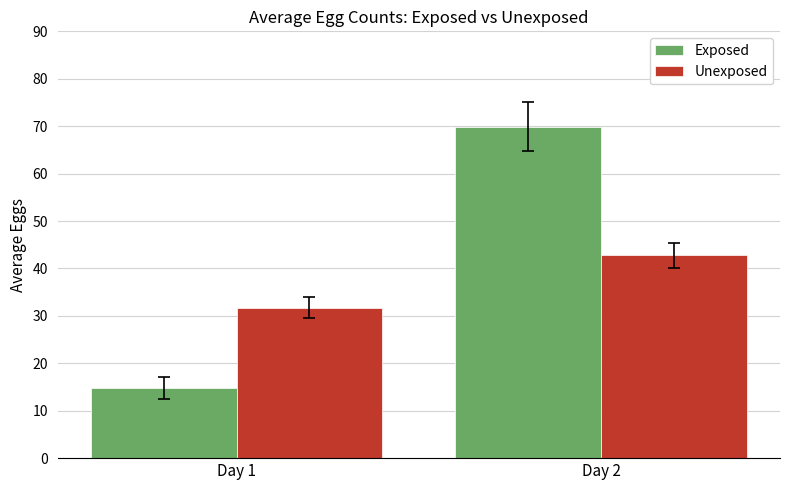

What is the sum of all Exposed values?

84.7